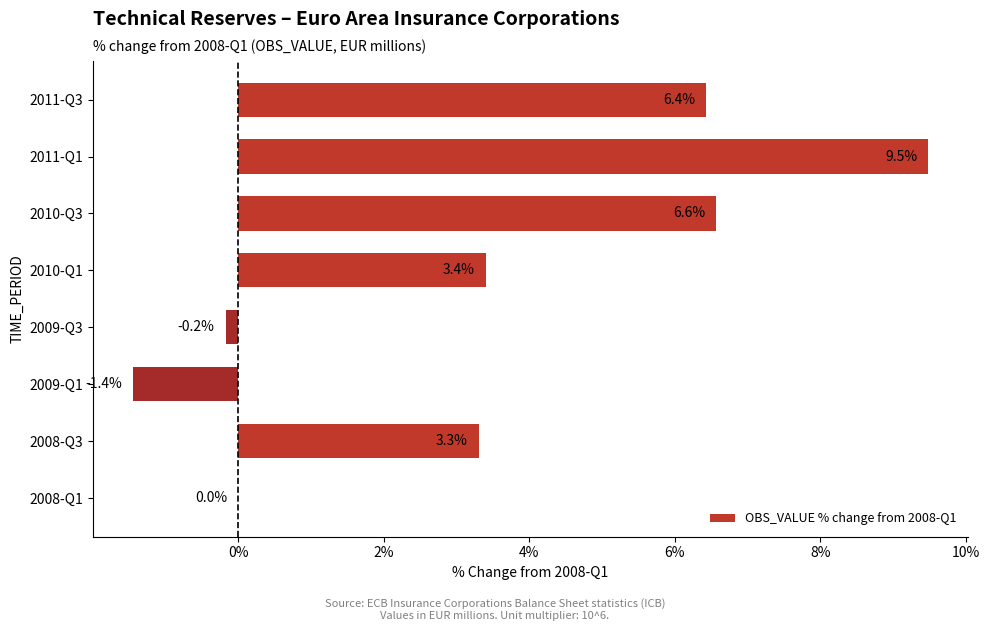

Reading bottom to top, list all the values displayed in this chart.

2008-Q1=0.0	2008-Q3=3.3	2009-Q1=-1.4	2009-Q3=-0.2	2010-Q1=3.4	2010-Q3=6.6	2011-Q1=9.5	2011-Q3=6.4